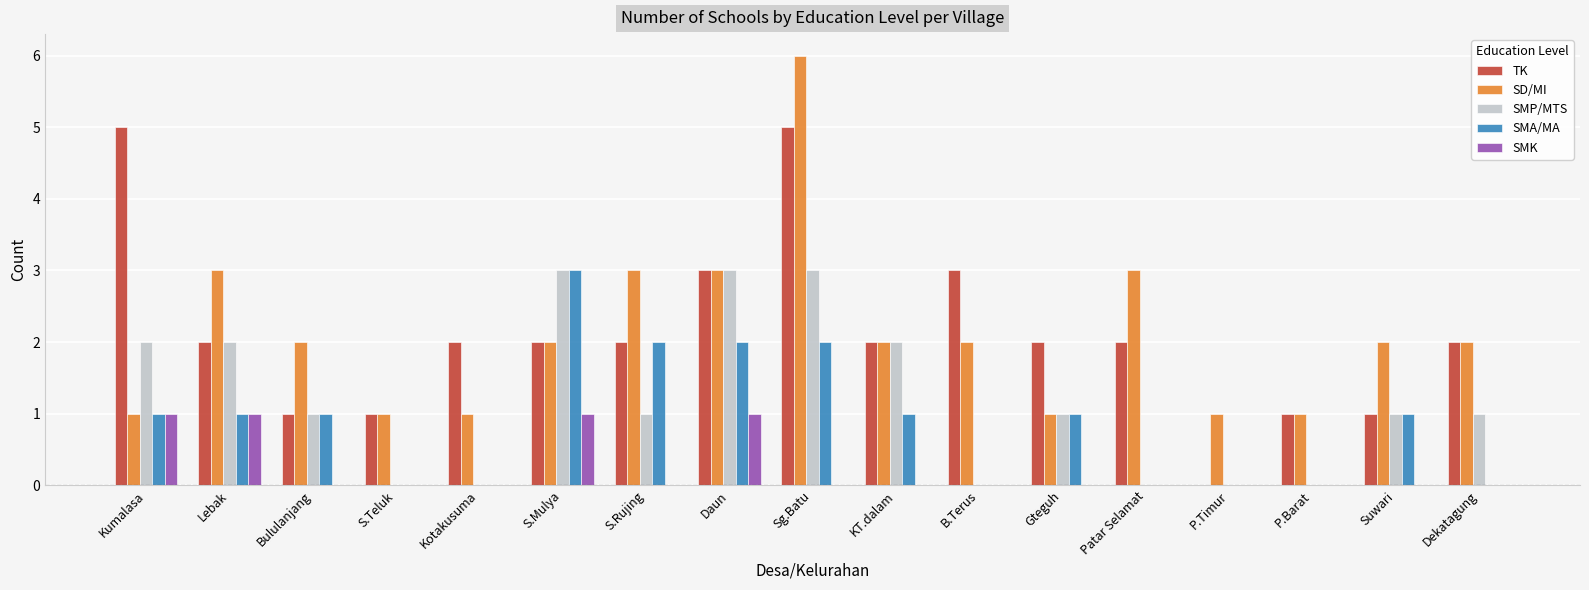

Are the bars horizontal?

No